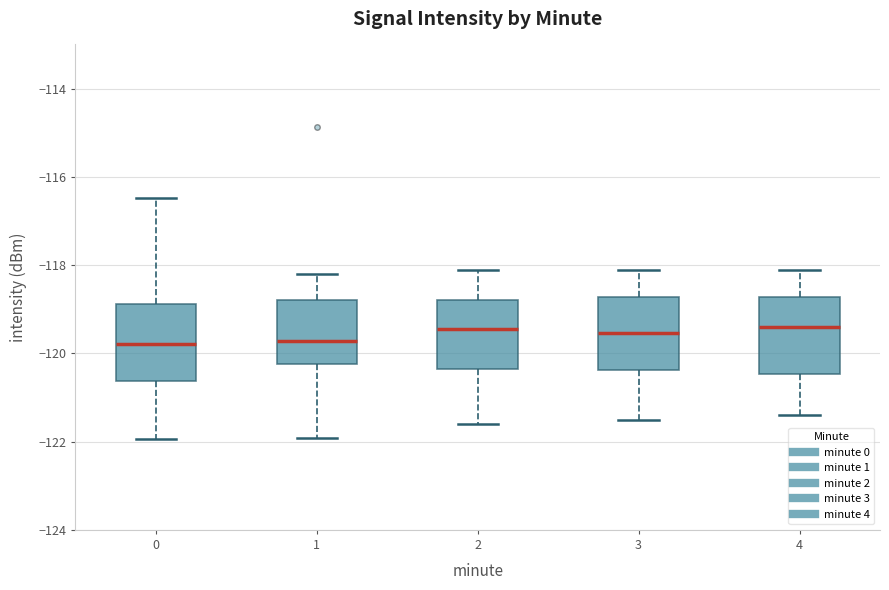

Reading left to right, read every box against the y-axis: the position of its median line, the range the box covers, and the ends of its whiskers. The values are not printed on the chart, so give them approximately, as read against the axis.

0: median -119.8, box -120.6 to -118.8, whiskers -122.0 to -116.4
1: median -119.8, box -120.2 to -118.8, whiskers -122.0 to -118.2
2: median -119.4, box -120.4 to -118.8, whiskers -121.6 to -118.0
3: median -119.6, box -120.4 to -118.8, whiskers -121.4 to -118.0
4: median -119.4, box -120.4 to -118.8, whiskers -121.4 to -118.0